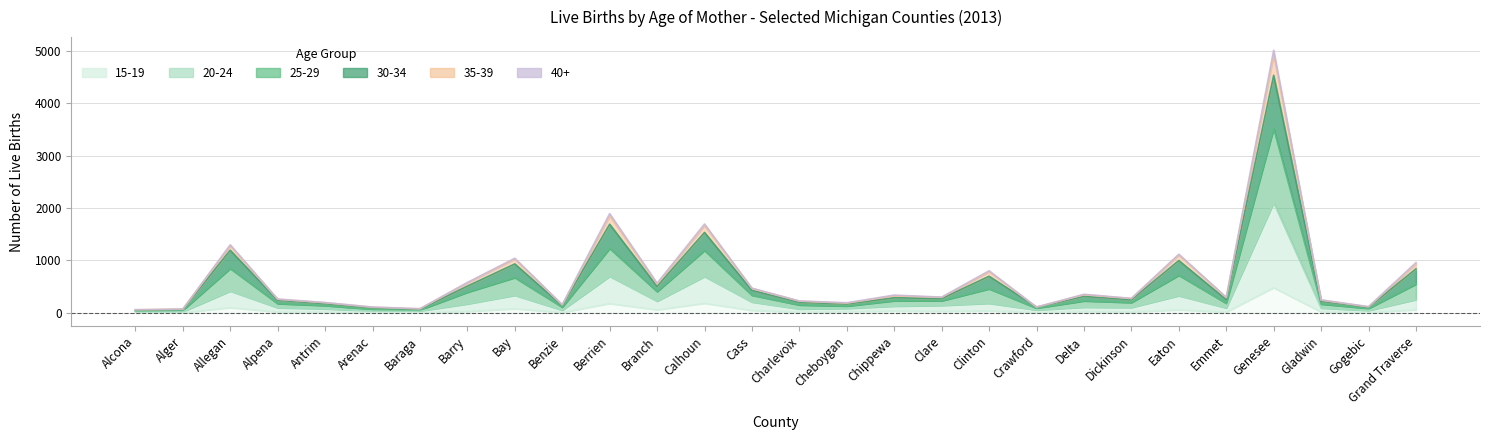

The 35-39 series shows 960 at Grand Traverse. True or false?

True